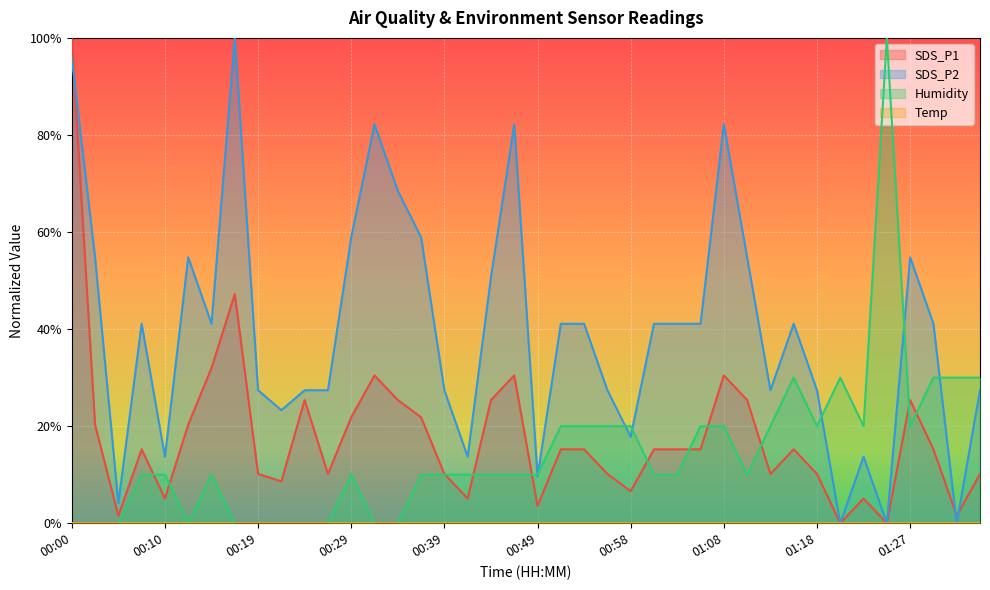

What is the sum of all SDS_P1 values?

7.1